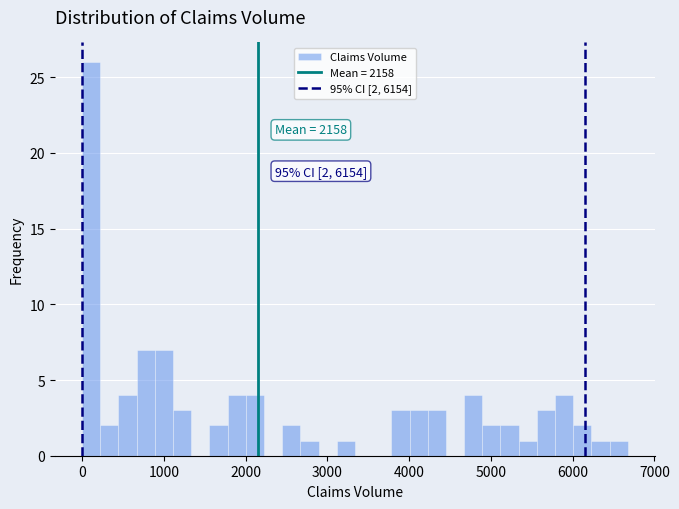

Read against the x-axis, roughly where is the centre of the tallest bar?

100